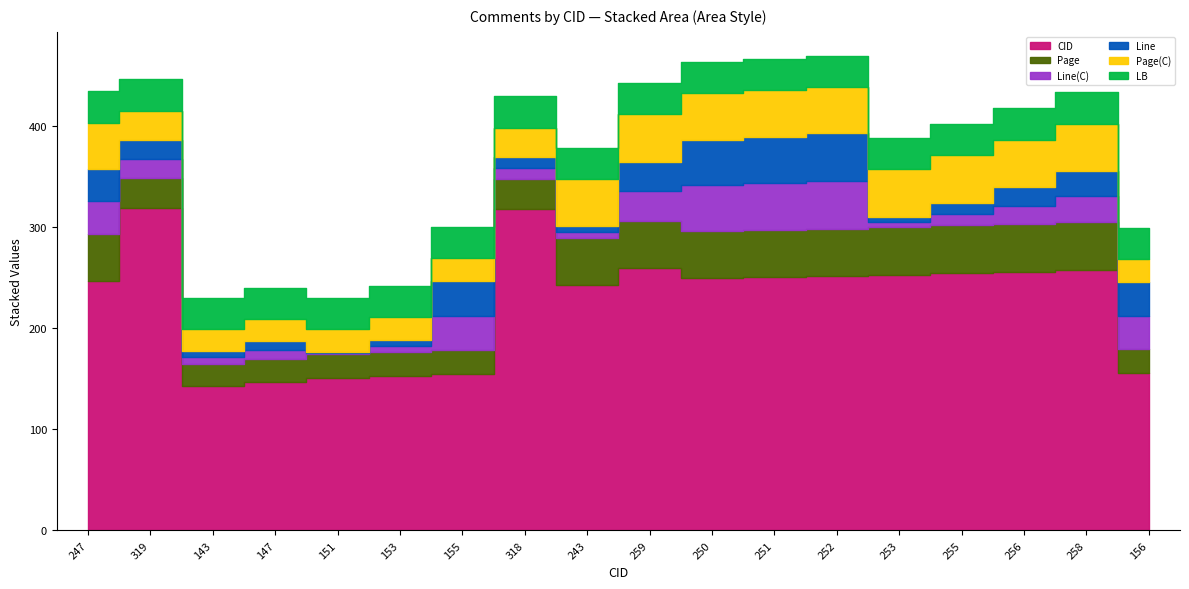

What is the label of the 17th point from the right?

319